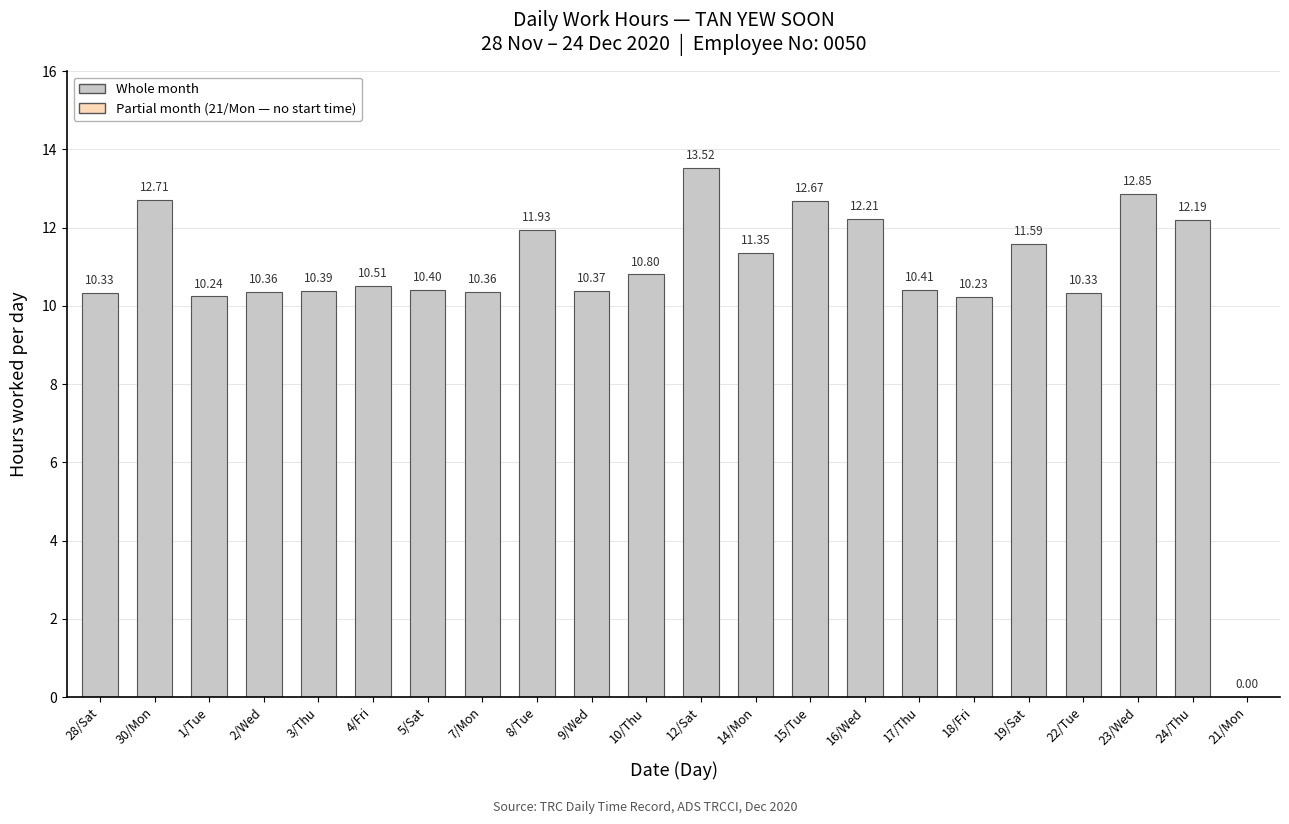

What is the change in value from 19/Sat to 22/Tue?

-1.3